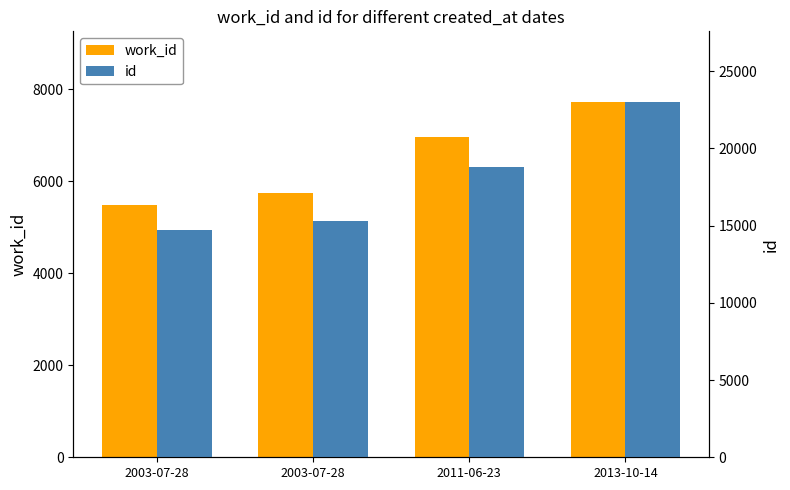

The work_id series shows 6969 at 2011-06-23. True or false?

True